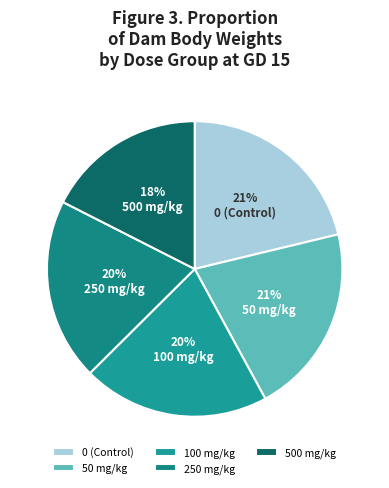

Rank the categories by value from highest to lowest.

0 (Control), 50 mg/kg, 100 mg/kg, 250 mg/kg, 500 mg/kg